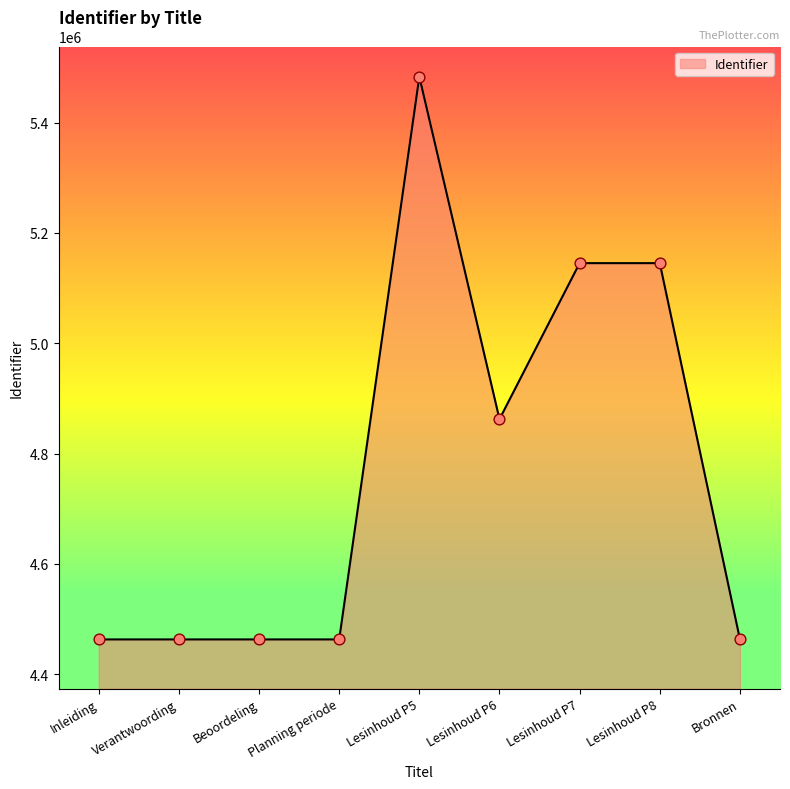

What is the change in value from Verantwoording to Lesinhoud P5?

+1020236